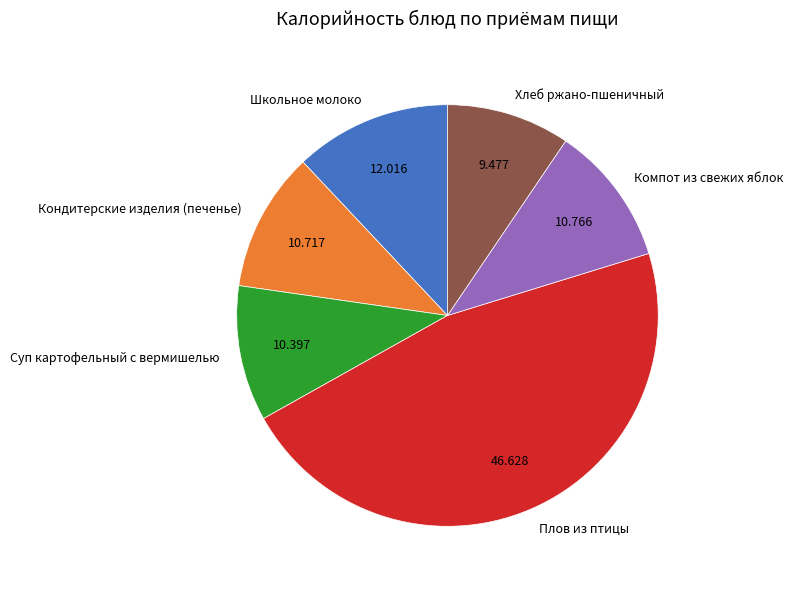

Combined, do Плов из птицы and Кондитерские изделия (печенье) account for over 50%?

Yes